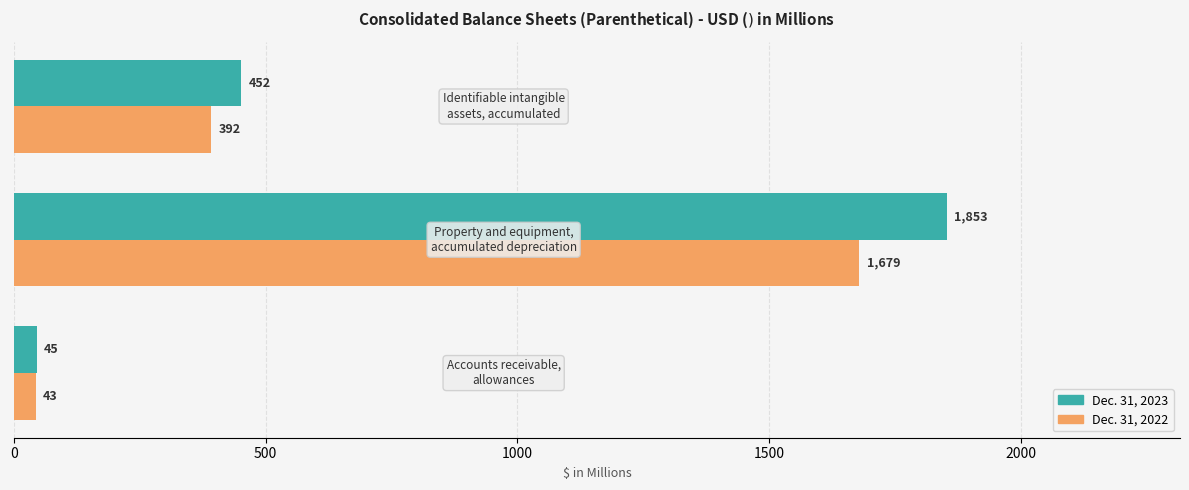

What is the average value of the Dec. 31, 2022 series?

705